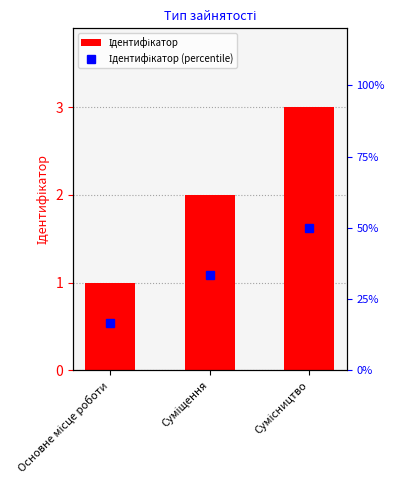

Are the bars grouped side by side (vs. stacked)?

No